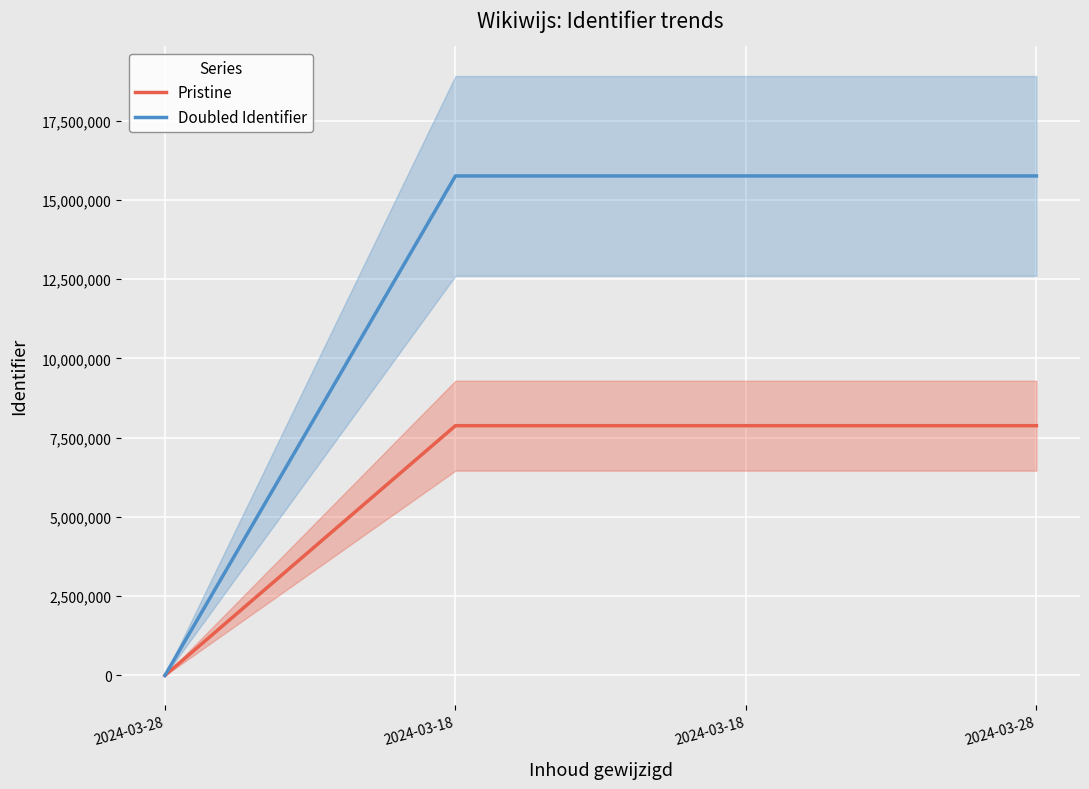

Count the number of categories in the chart.

4